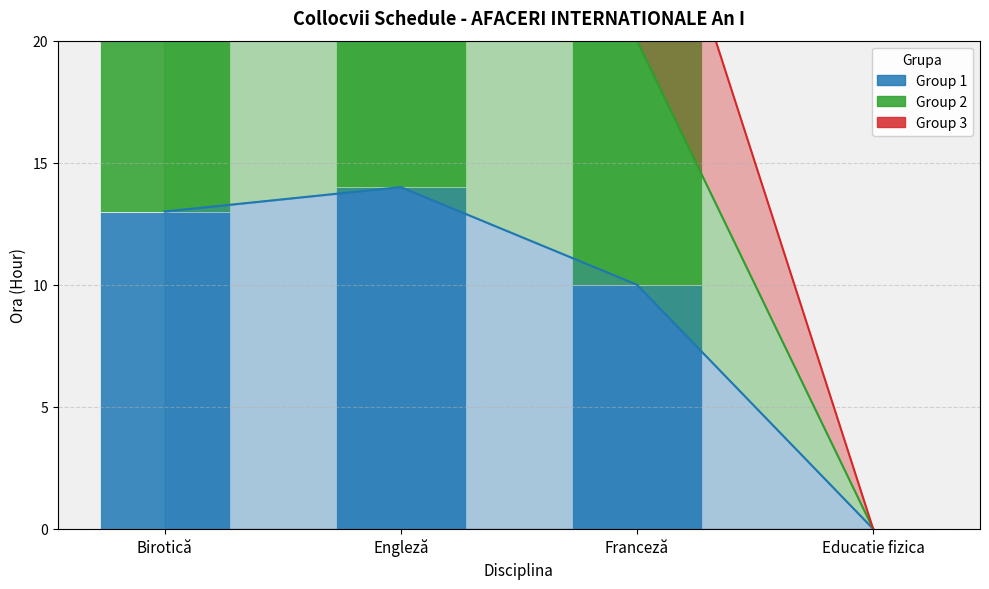

Are the bars horizontal?

No